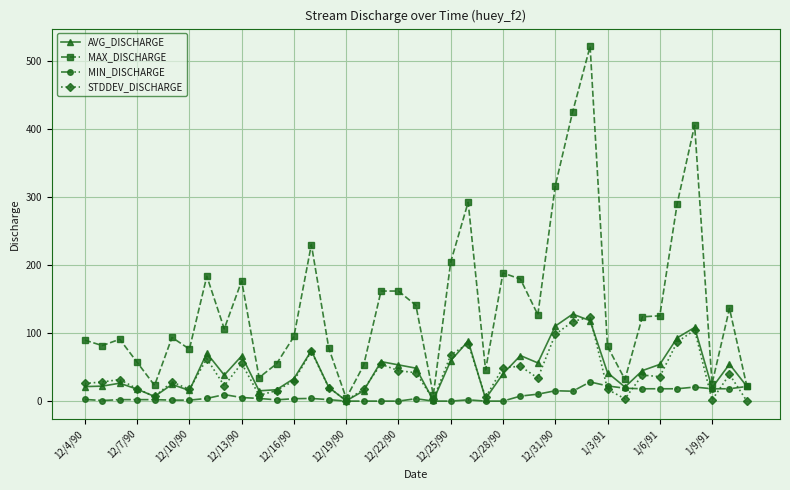

At how many categories does at least one series exceed 221?

7